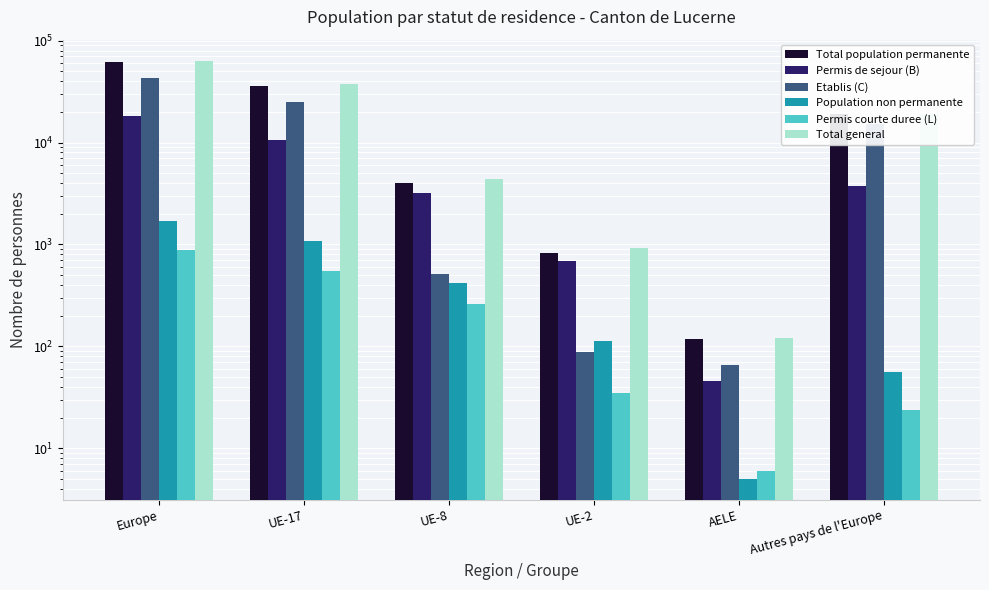

What is the maximum value for Total general?

63760